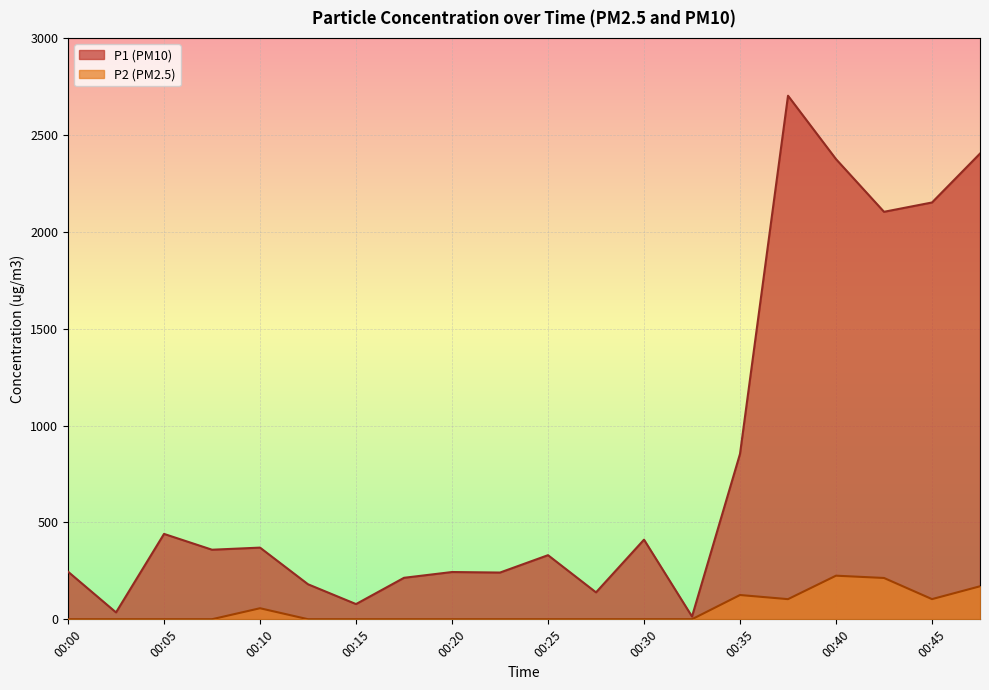

The value of P1 at 00:47 is 841.2. True or false?

False